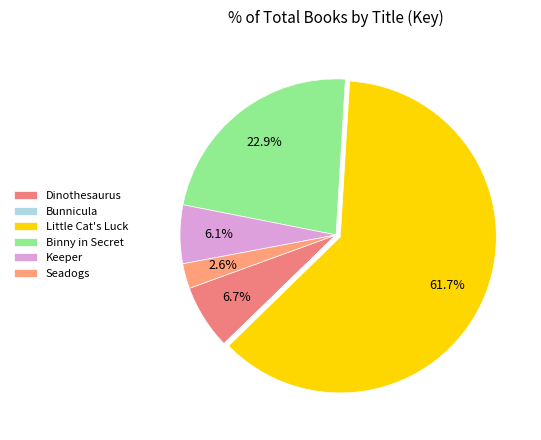

How many slices are in this pie chart?

6